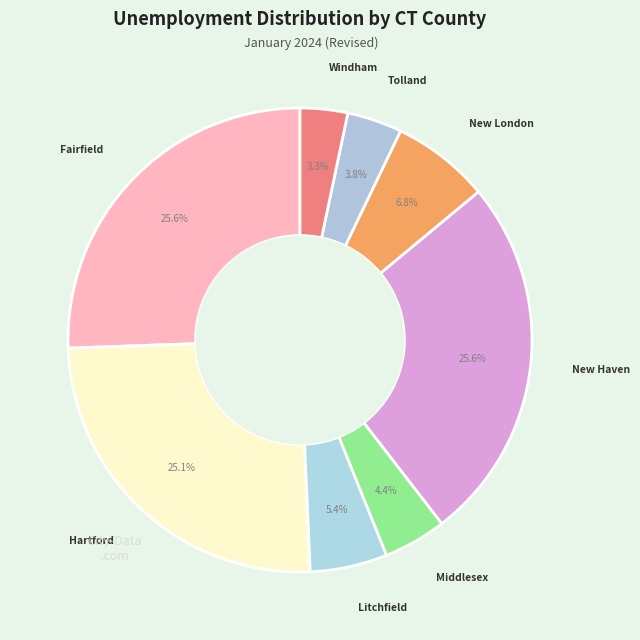

How many segments does this pie chart have?

8